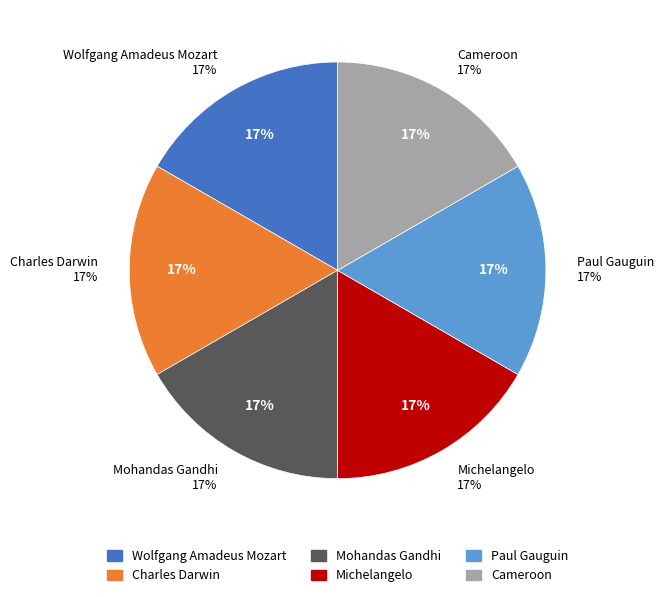

To the nearest percent, what portion does Paul Gauguin represent?

17%